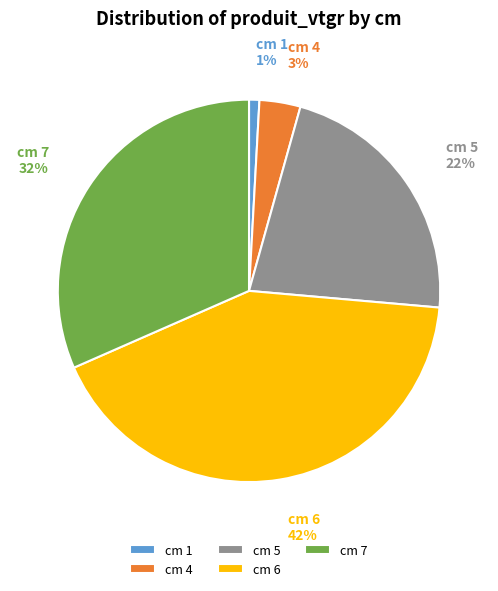

To the nearest percent, what percentage of the pie is cm 6?

42%